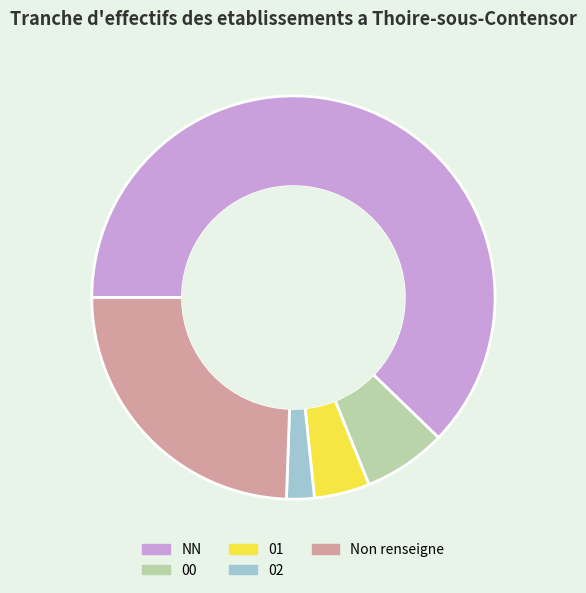

What is the smallest slice in the pie chart?

02